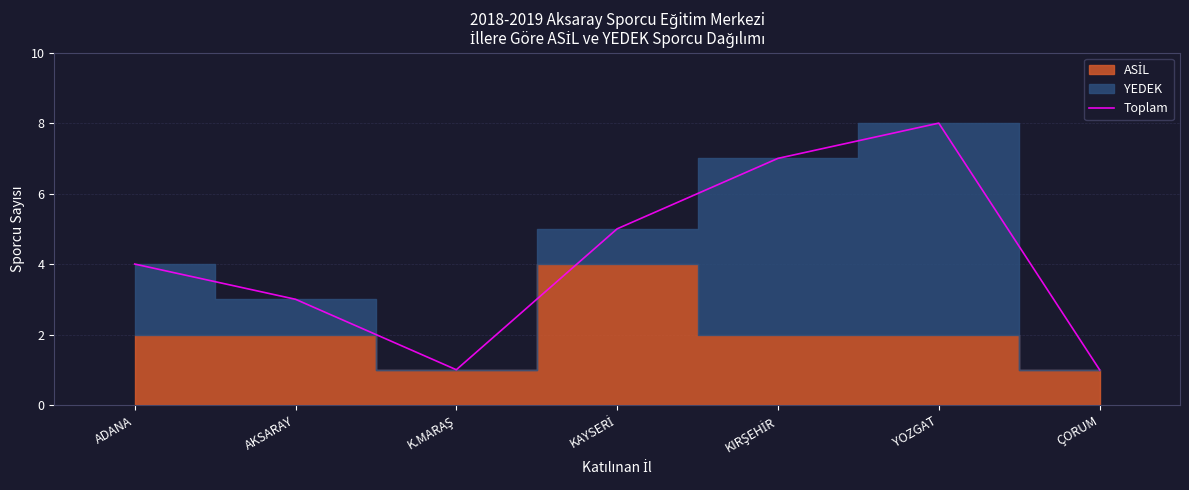

What is the sum of all values?

29